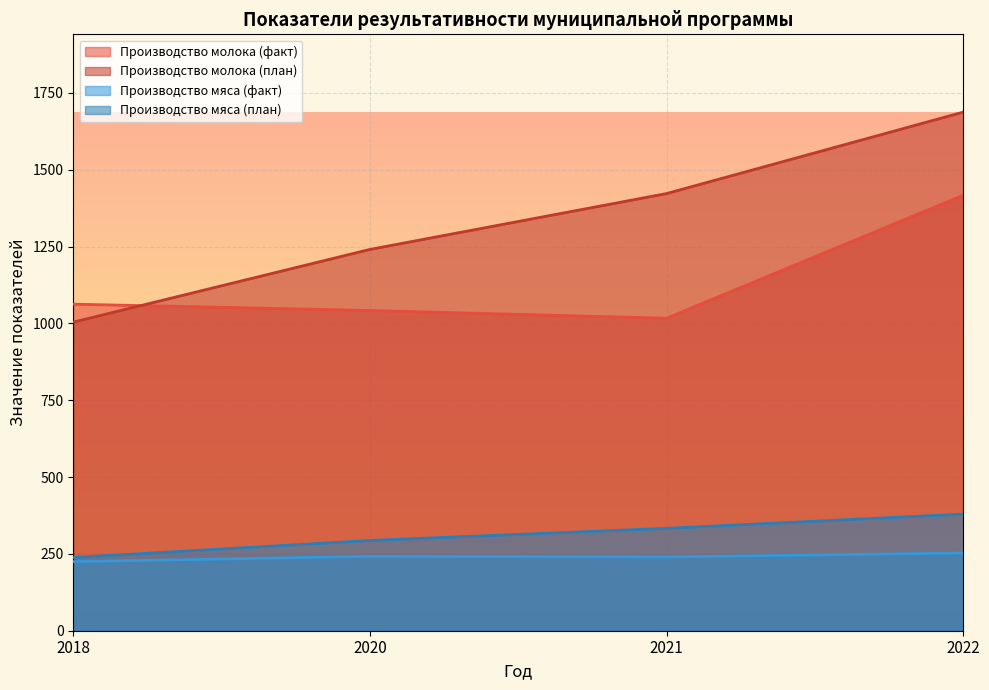

What is the difference between the maximum and second lowest values in the Производство мяса (факт) series?

13.0